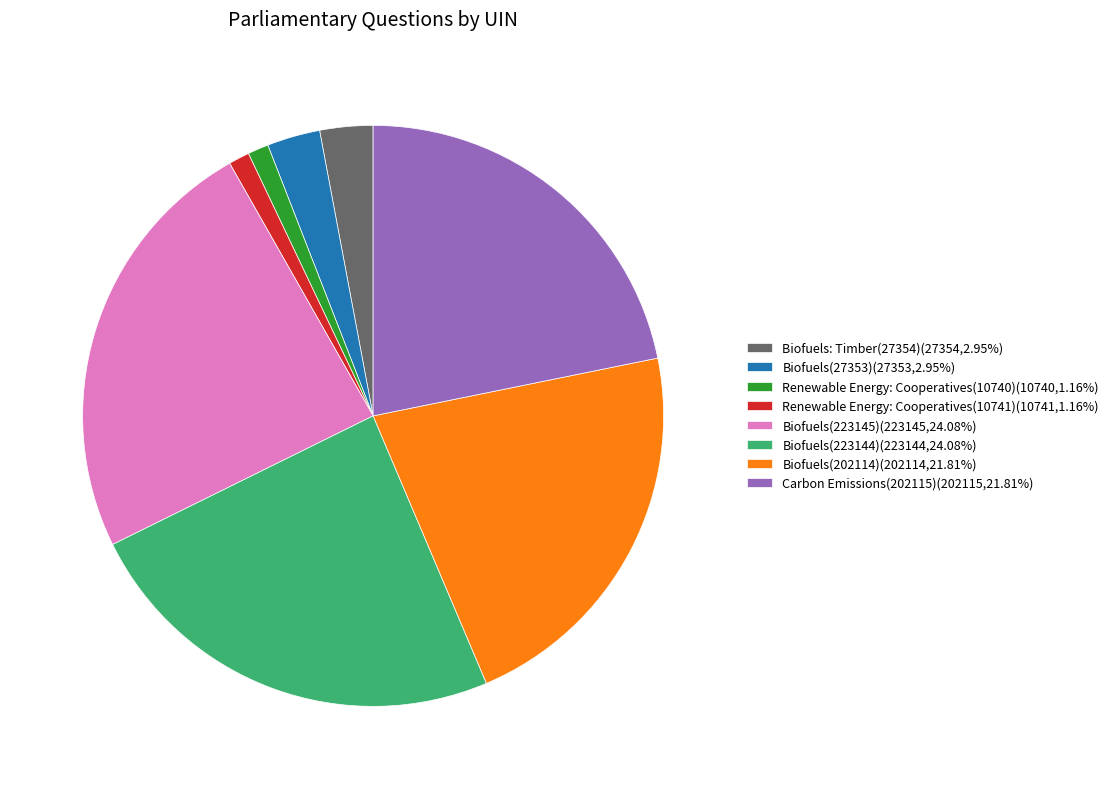

Is the sum of Renewable Energy: Cooperatives(10741)(10741,1.16%) and Biofuels(27353)(27353,2.95%) greater than half?

No